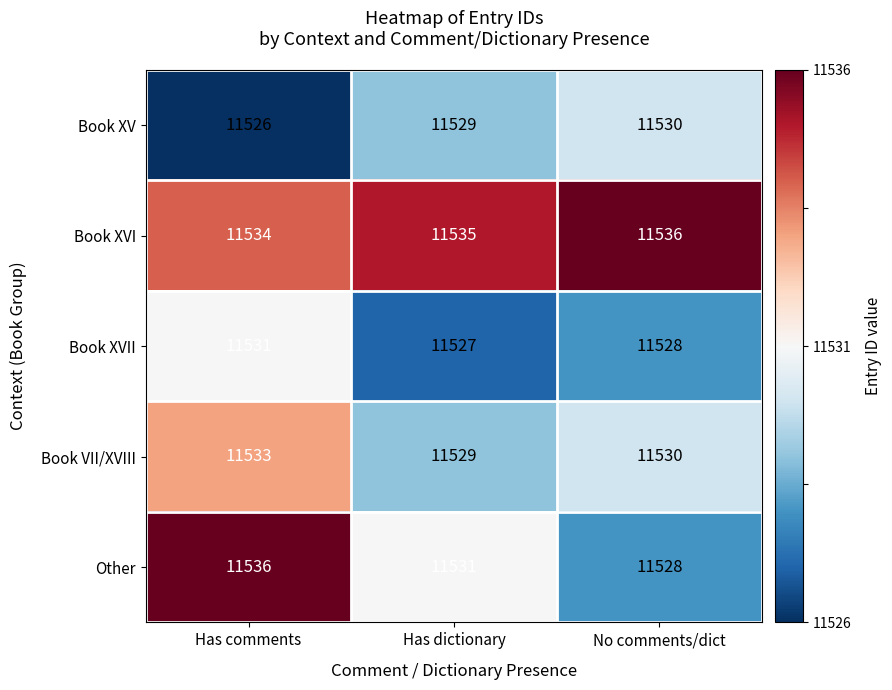

What is the highest value of the Other series?

11536